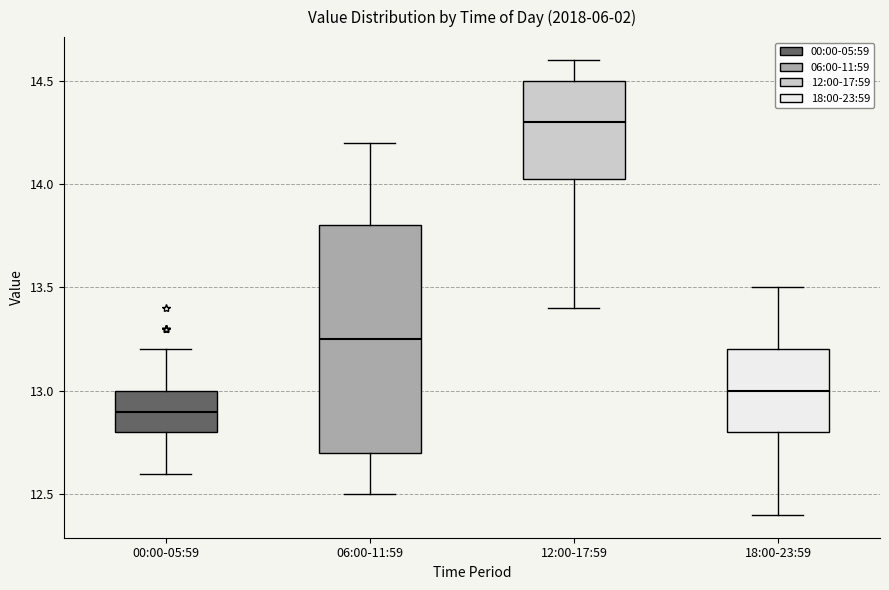

Which box is the tallest, from its lower edge to its upper edge?

06:00-11:59